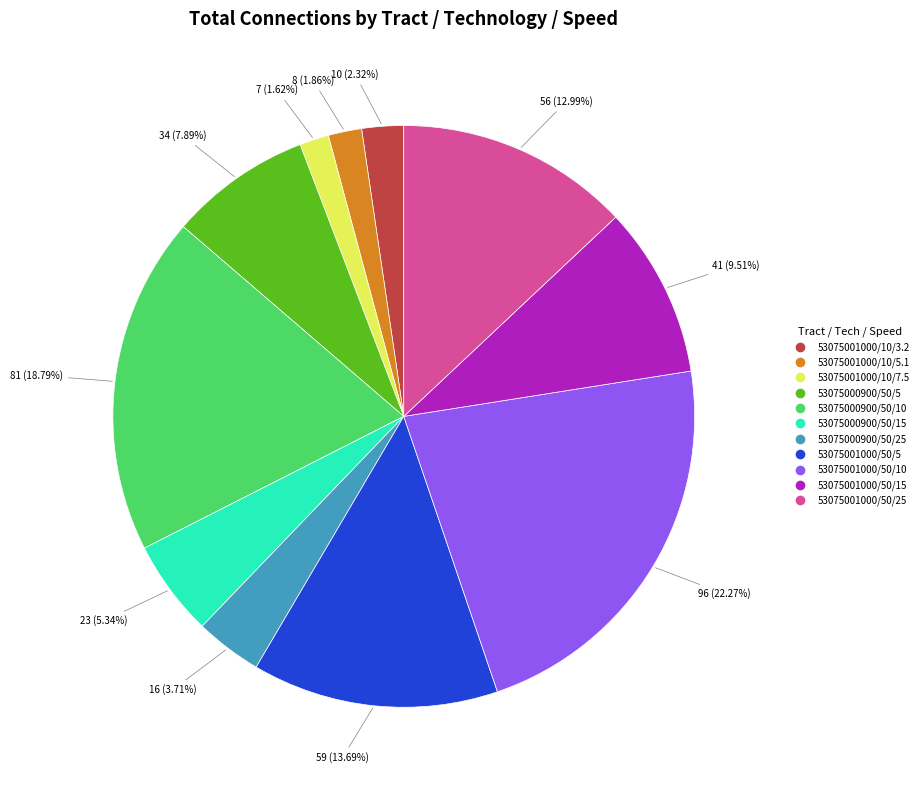

Is 53075001000/50/10 the majority of the pie?

No